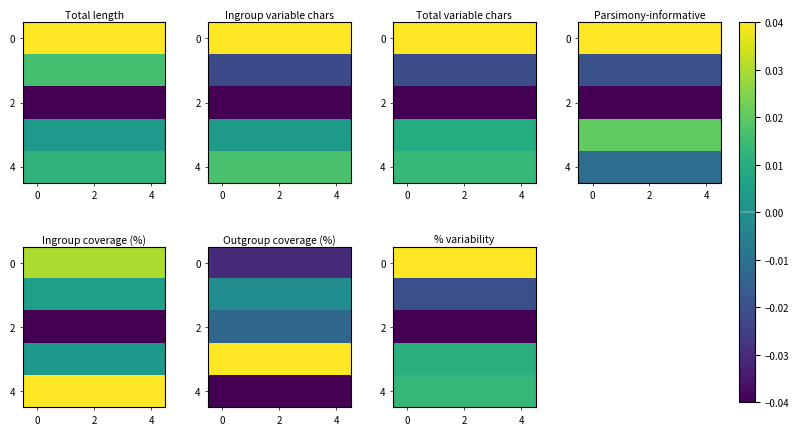

Is it true that 4 equals 0.0 at 4?

False